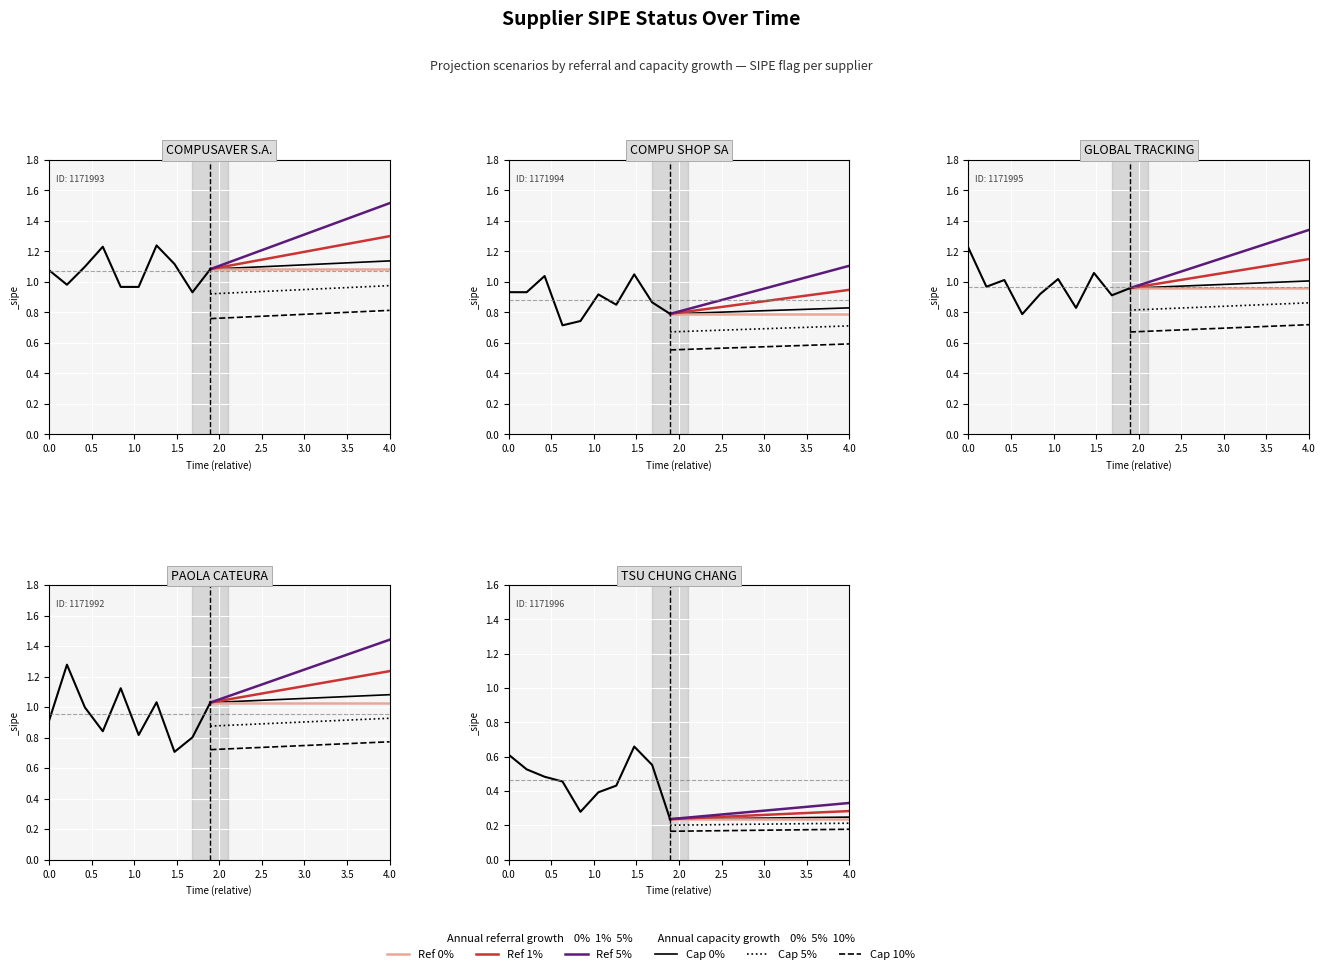

Which has a higher value, COMPUSAVER S.A. or TSU CHUNG CHANG?

COMPUSAVER S.A.